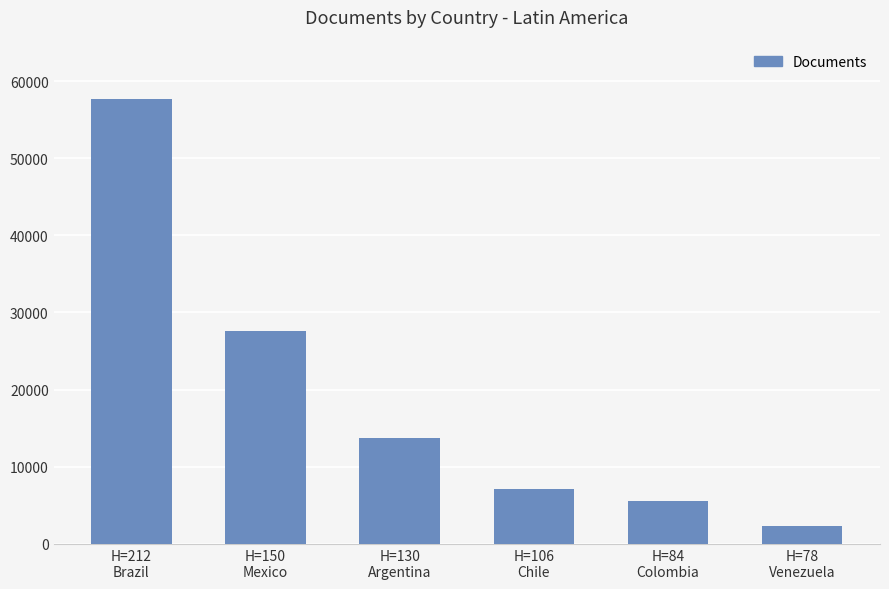

What is the minimum value shown in the chart?

2368